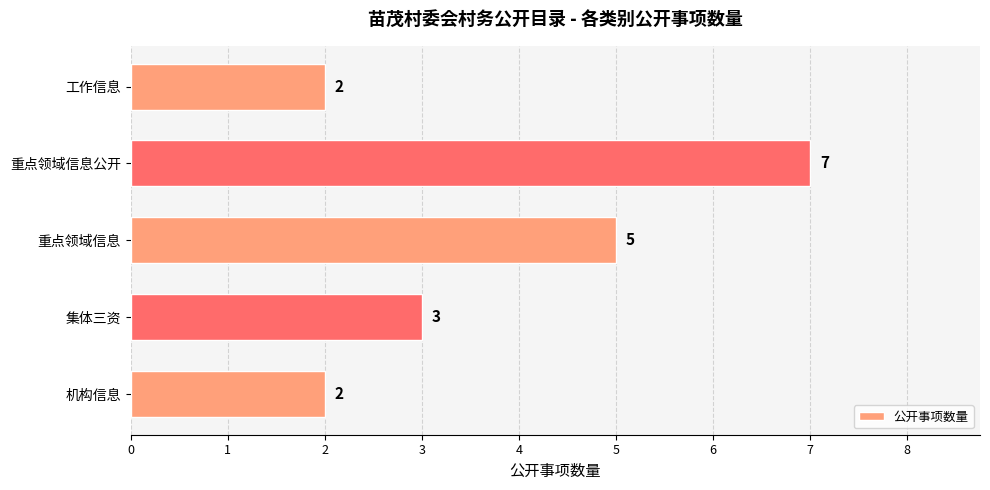

What is the difference between the values at 重点领域信息 and 机构信息?

3